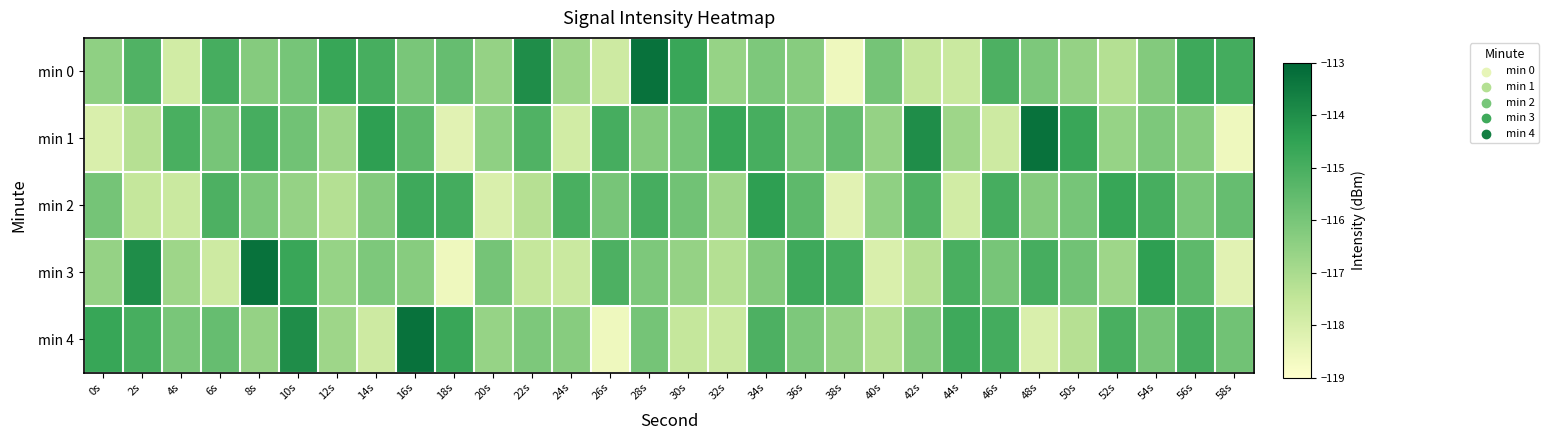

At how many categories does at least one series exceed -115?

26